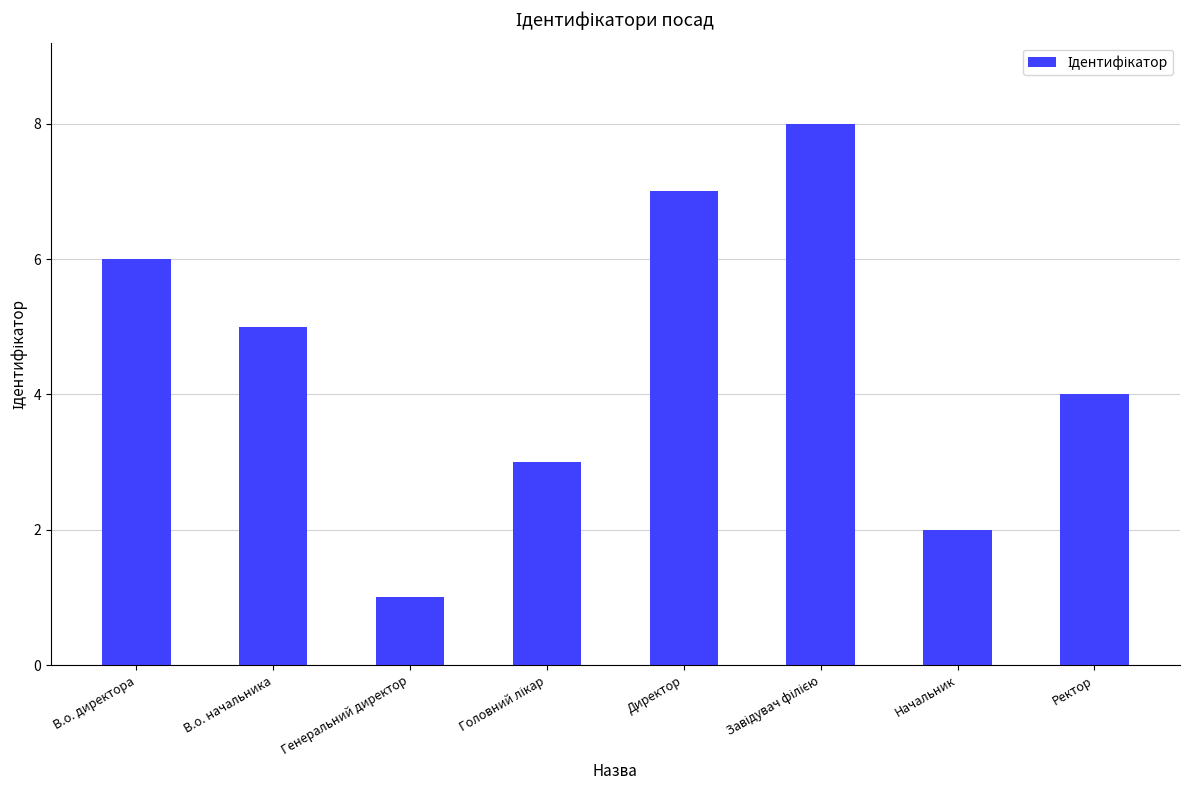

How many data points are less than 5?

4